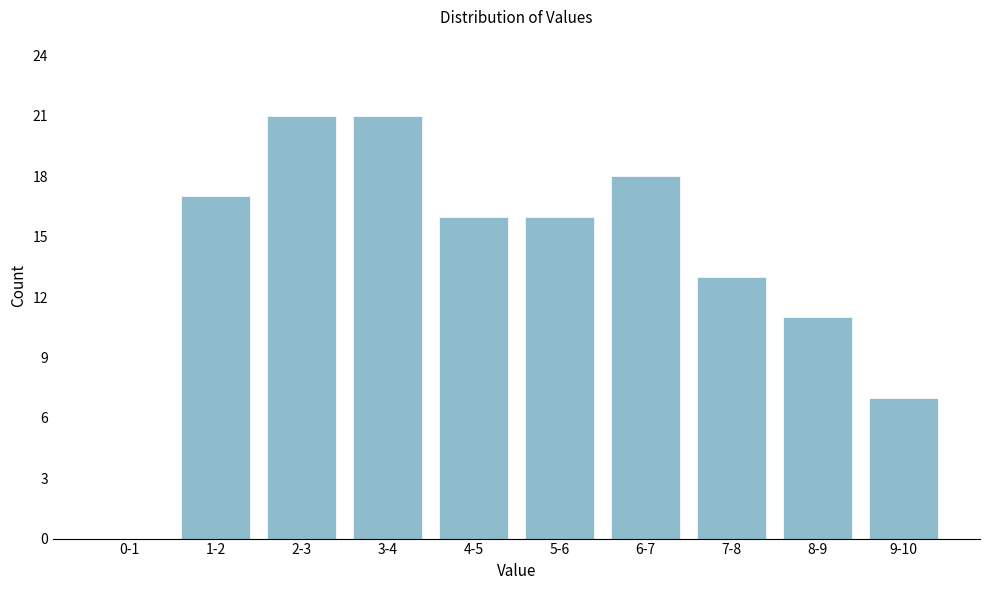

Reading left to right, transcribe all the data shown in this chart.

0-1=0	1-2=17	2-3=21	3-4=21	4-5=16	5-6=16	6-7=18	7-8=13	8-9=11	9-10=7